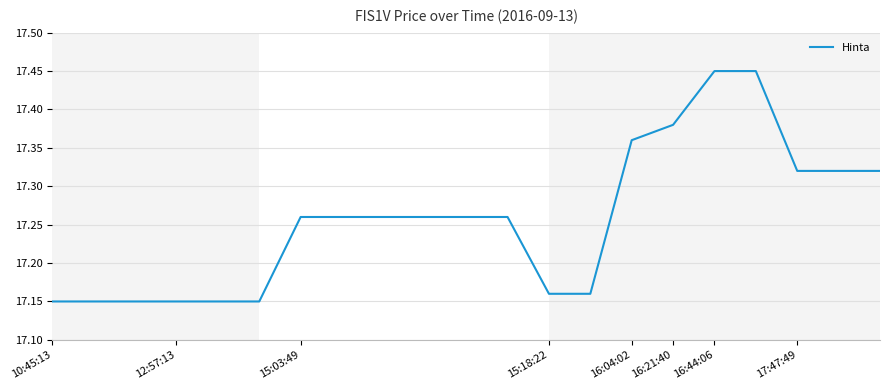

What is the difference between the maximum and minimum values?

0.3